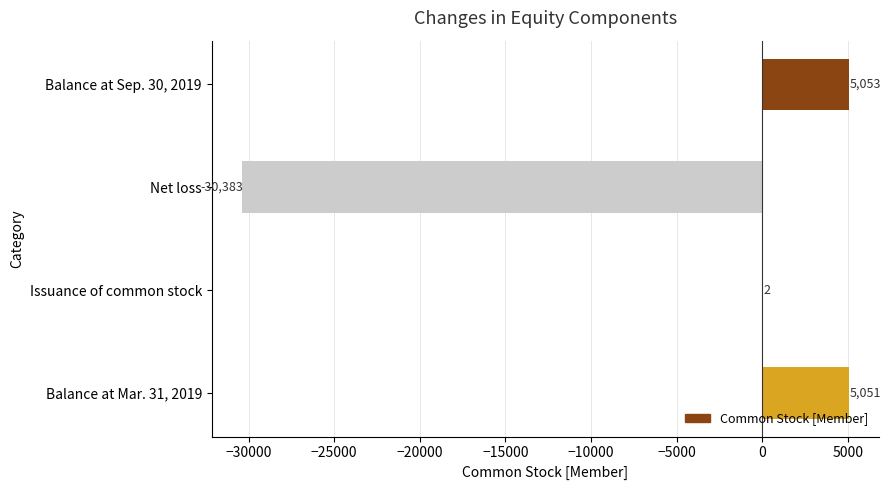

What is the maximum value shown in the chart?

5053